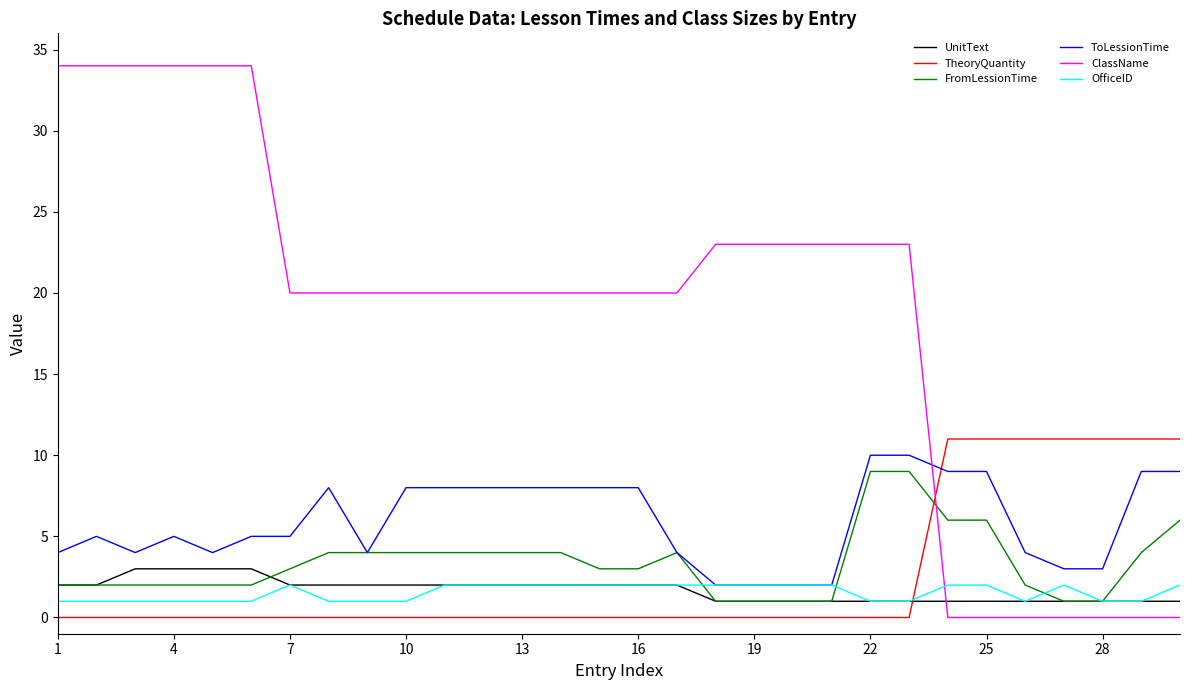

Which series has the largest range (max minus min)?

ClassName